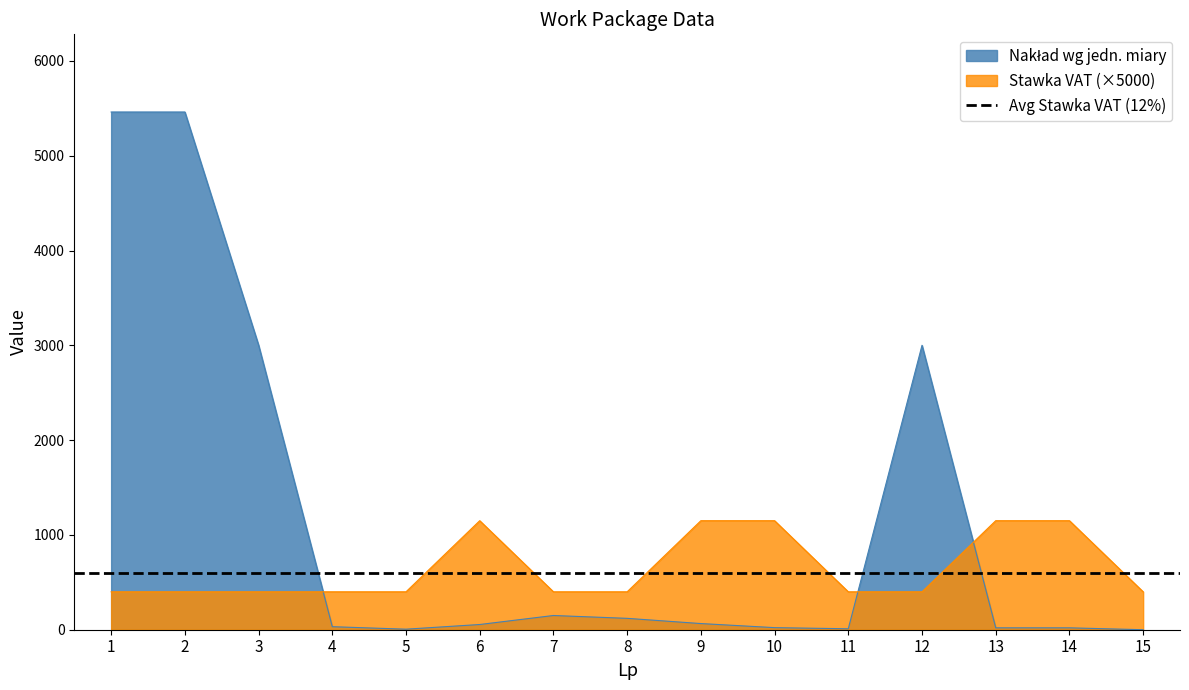

How many interior local peaks does the Stawka VAT series have?

1